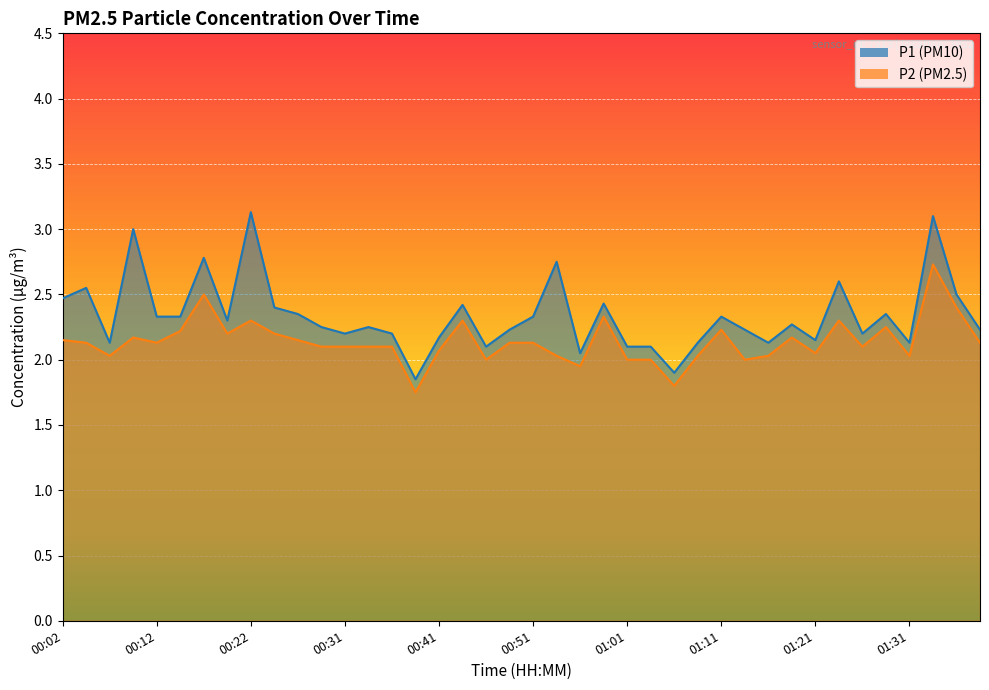

True or false: P2 has more than 2 points higher than both neighbors.

True